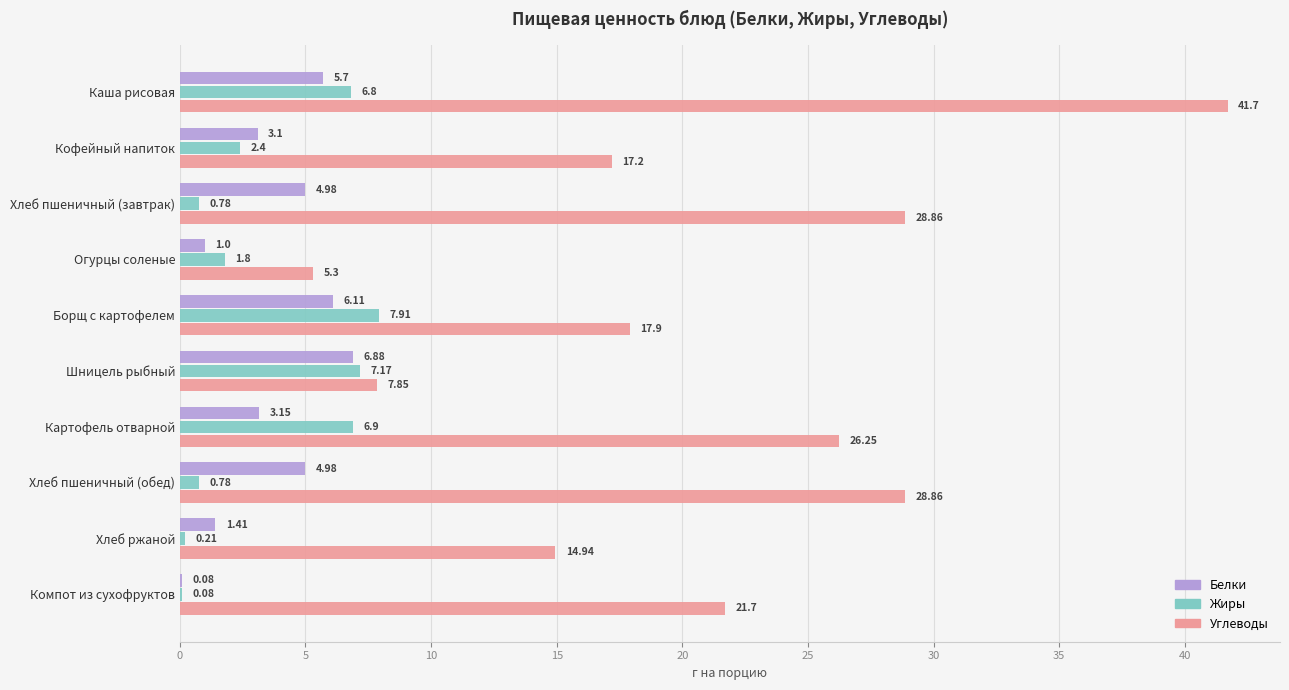

Which series changed the most between Огурцы соленые and Хлеб пшеничный (обед)?

Углеводы